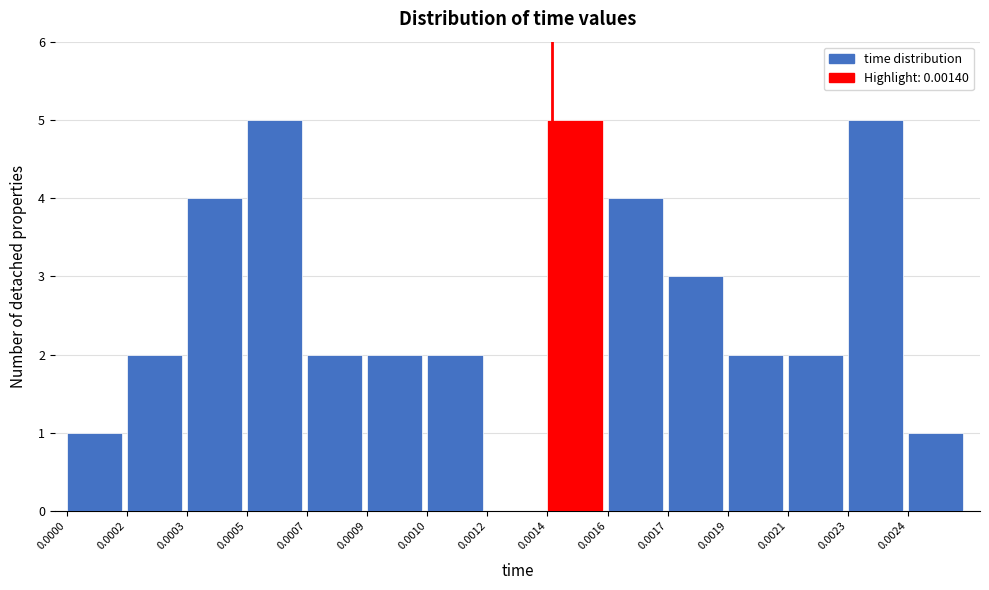

Reading left to right, extract all data points from this chart.

0.0000=1	0.0002=2	0.0003=4	0.0005=5	0.0007=2	0.0009=2	0.0010=2	0.0012=0	0.0014=5	0.0016=4	0.0017=3	0.0019=2	0.0021=2	0.0023=5	0.0024=1